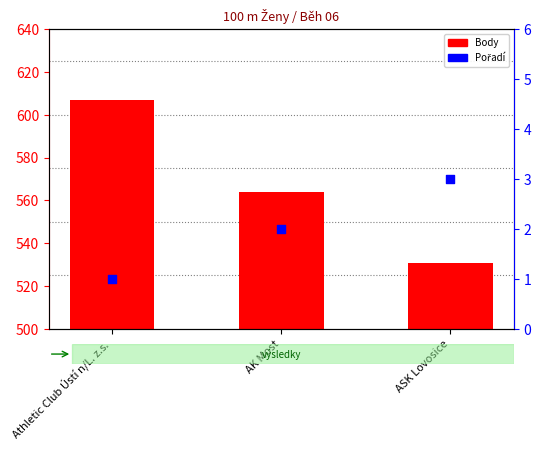

At how many categories does at least one series exceed 83?

3